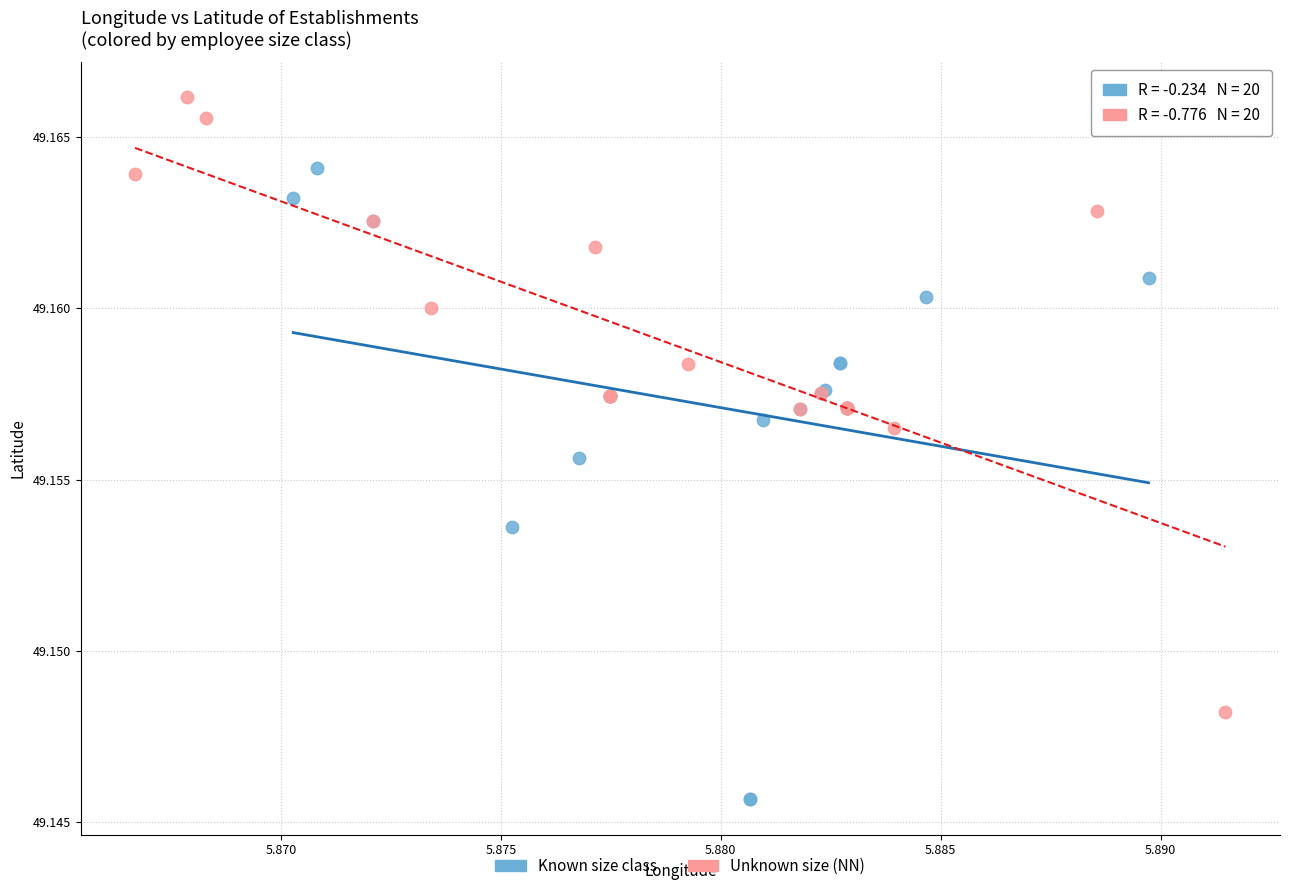

Which series contains the lowest Y value?

Known size class